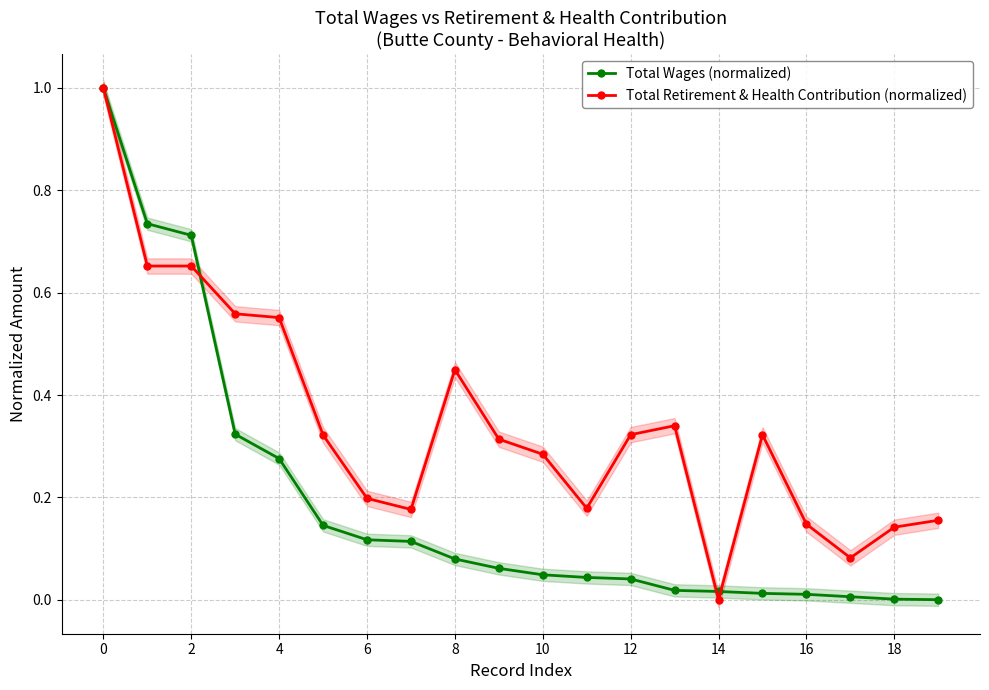

Reading left to right, what are all the values shown in this chart?

Total Wages (normalized): 1.0	0.7	0.7	0.3	0.3	0.1	0.1	0.1	0.1	0.1	0.0	0.0	0.0	0.0	0.0	0.0	0.0	0.0	0.0	0.0
Total Retirement & Health Contribution (normalized): 1.0	0.7	0.7	0.6	0.6	0.3	0.2	0.2	0.4	0.3	0.3	0.2	0.3	0.3	0.0	0.3	0.1	0.1	0.1	0.2